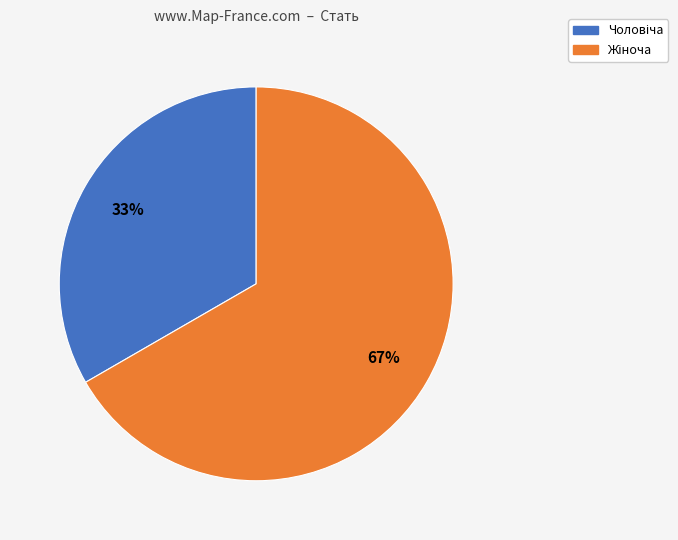

To the nearest percent, what is the average slice percentage?

50%